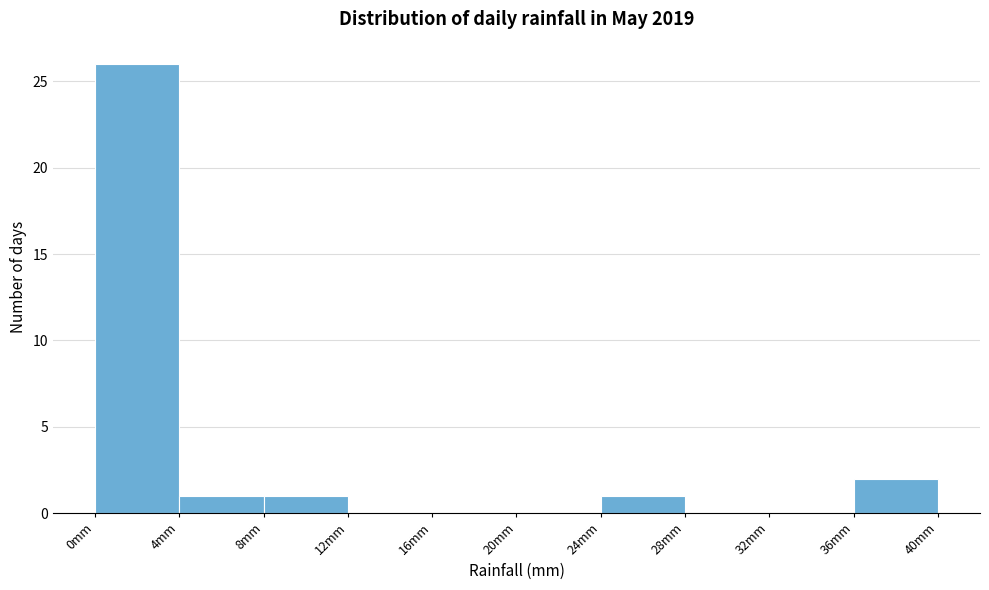

How tall is the bar that spans 8.0 to 12.0 on the x-axis? Neither the bar edges nor the heights are printed on the chart, so give them approximately, as read against the axes.

1